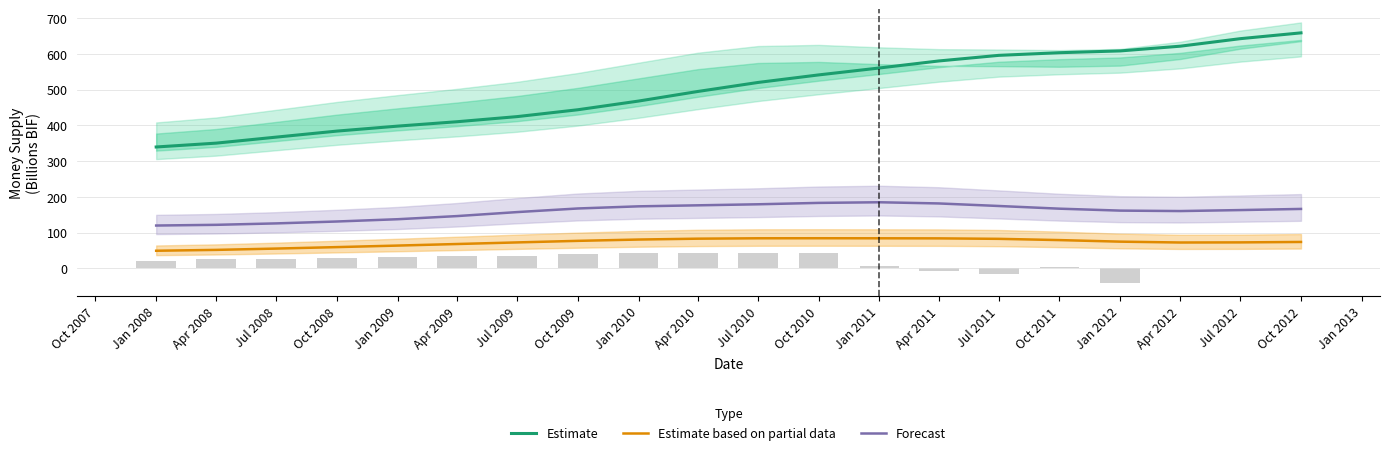

Is the value of Estimate based on partial data at Apr 2011 greater than the value of Estimate at Jan 2012?

No